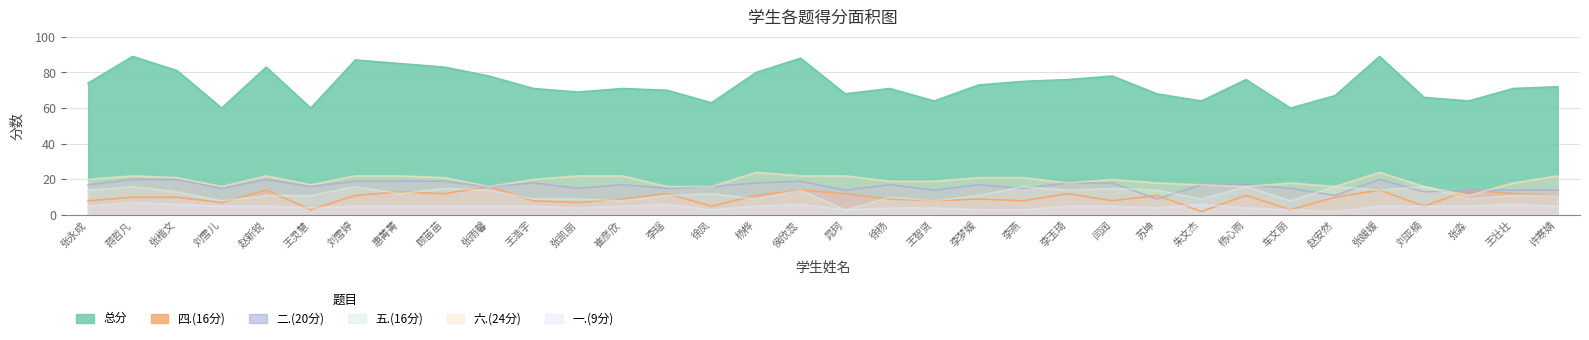

True or false: 一.(9分) has a value of 5 at 张永成.

True